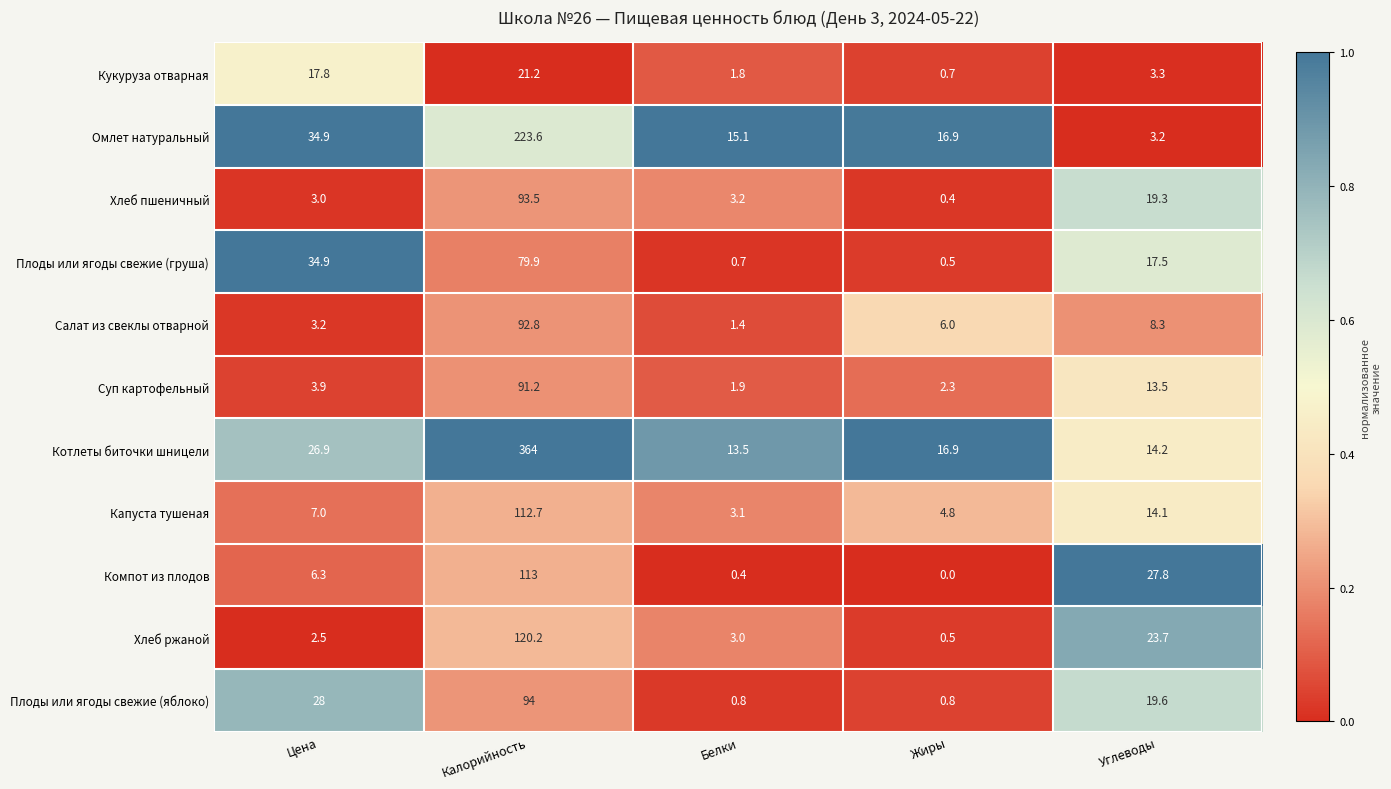

What is the greatest value displayed?

364.0